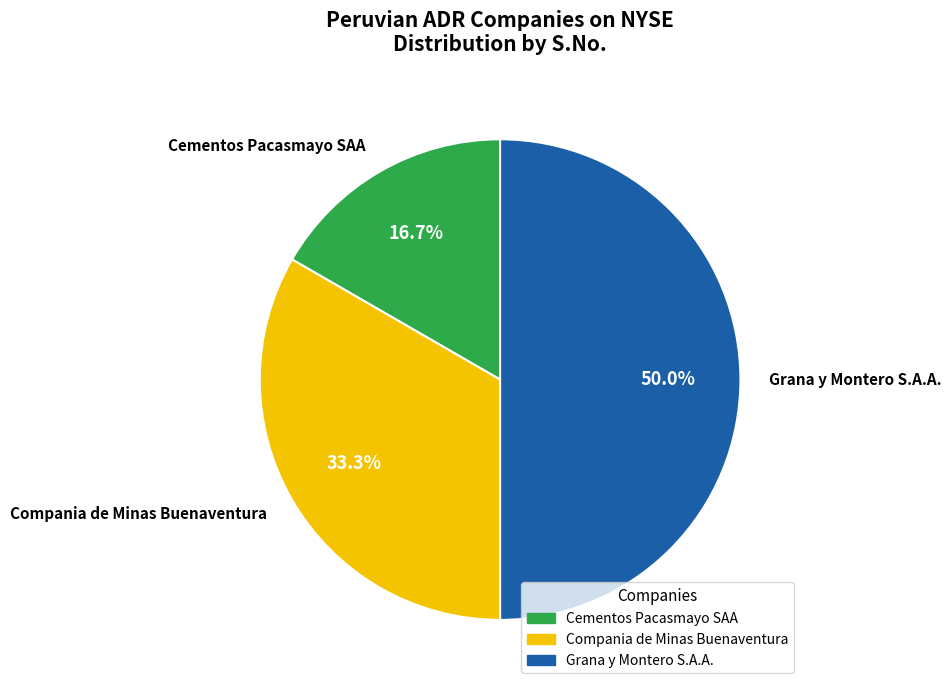

Which has a higher value, Compania de Minas Buenaventura or Cementos Pacasmayo SAA?

Compania de Minas Buenaventura